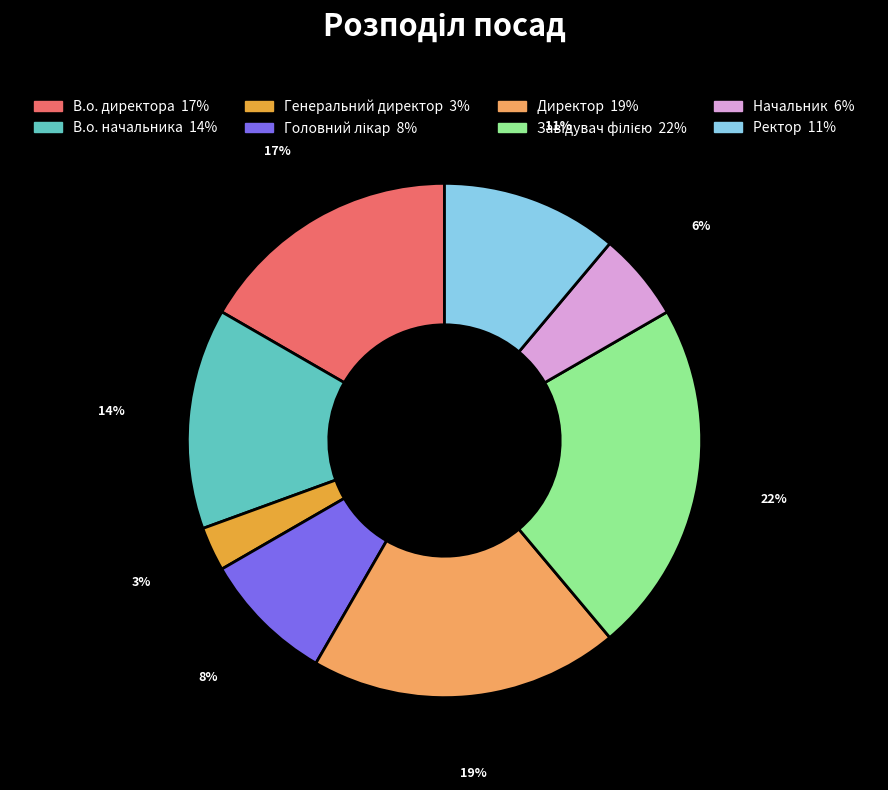

Does В.о. начальника represent more than half of the total?

No